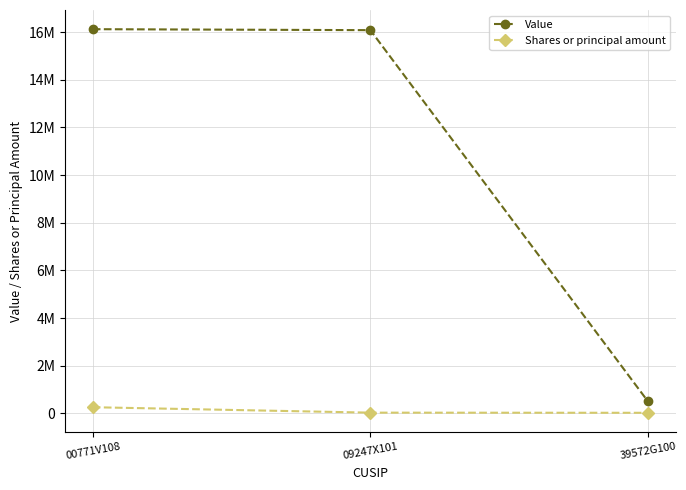

What is the sum of all Shares or principal amount values?

324131